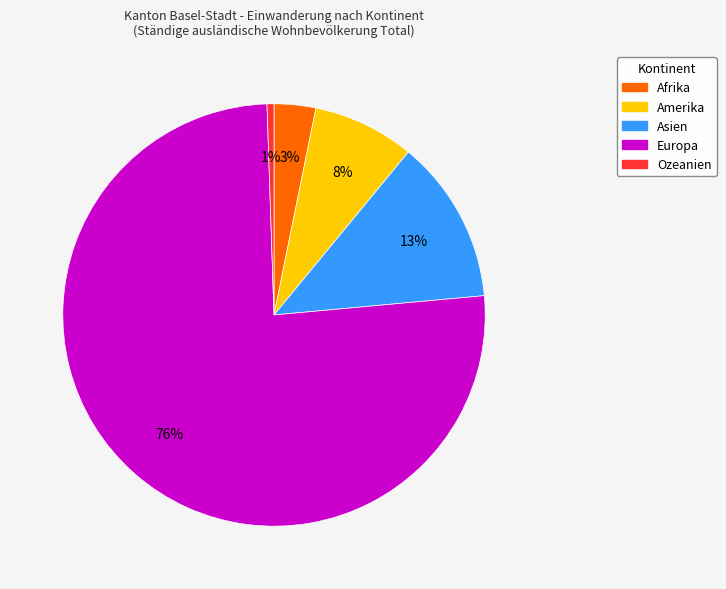

To the nearest percent, what is the difference between the Amerika and Asien slice percentages?

5%